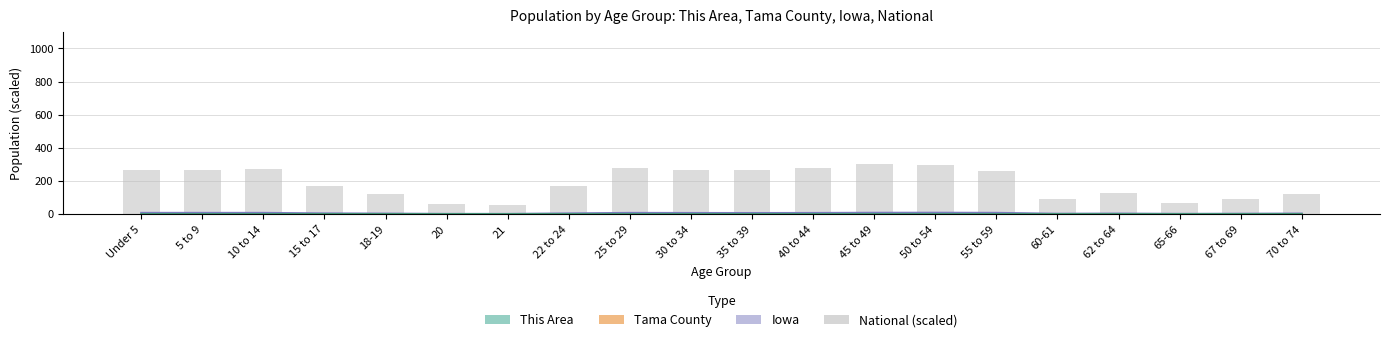

Where is the data nearest to the value 178?

15 to 17